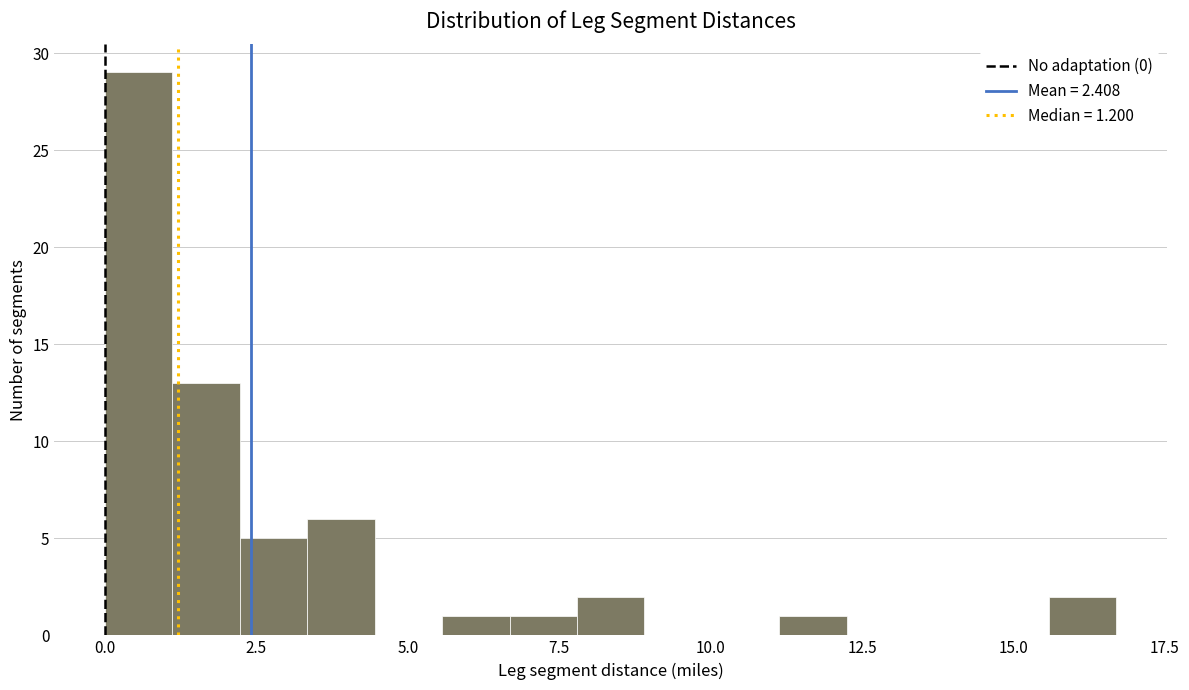

Read against the x-axis, roughly where is the centre of the tallest bar?

0.5